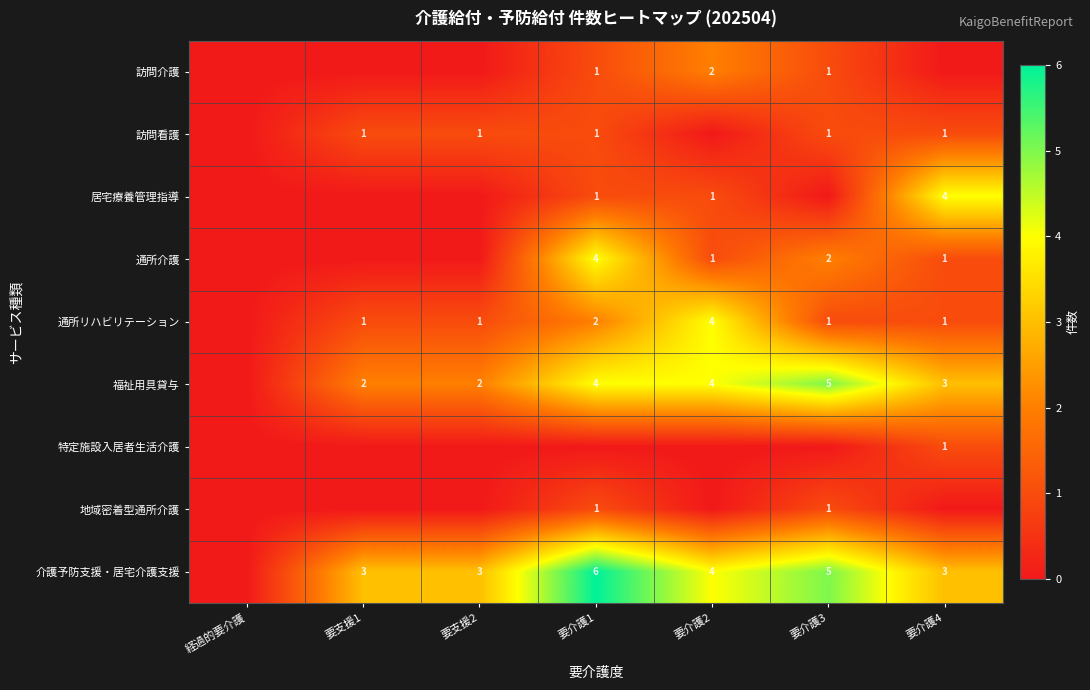

The value of 訪問介護 at 要介護2 is 3. True or false?

False